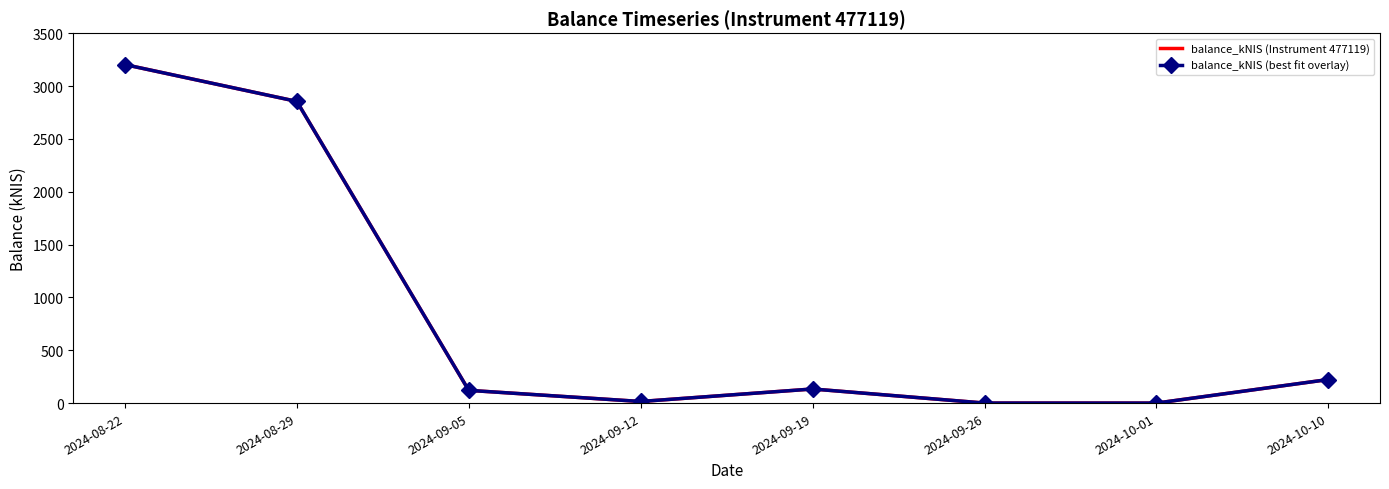

Is it true that balance_kNIS (best fit overlay) equals 178.2 at 2024-09-05?

False